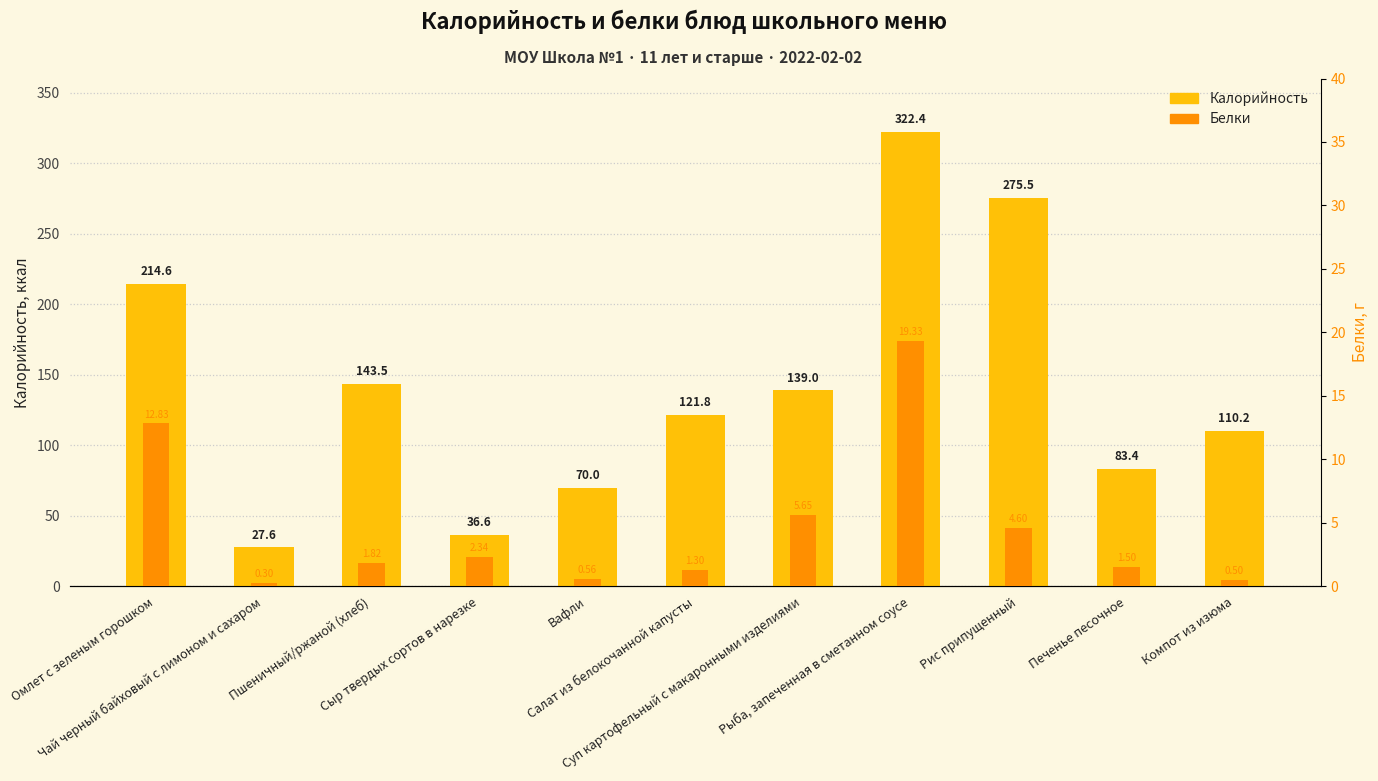

What is the value of the Калорийность bar at the 8th from the left?

322.4